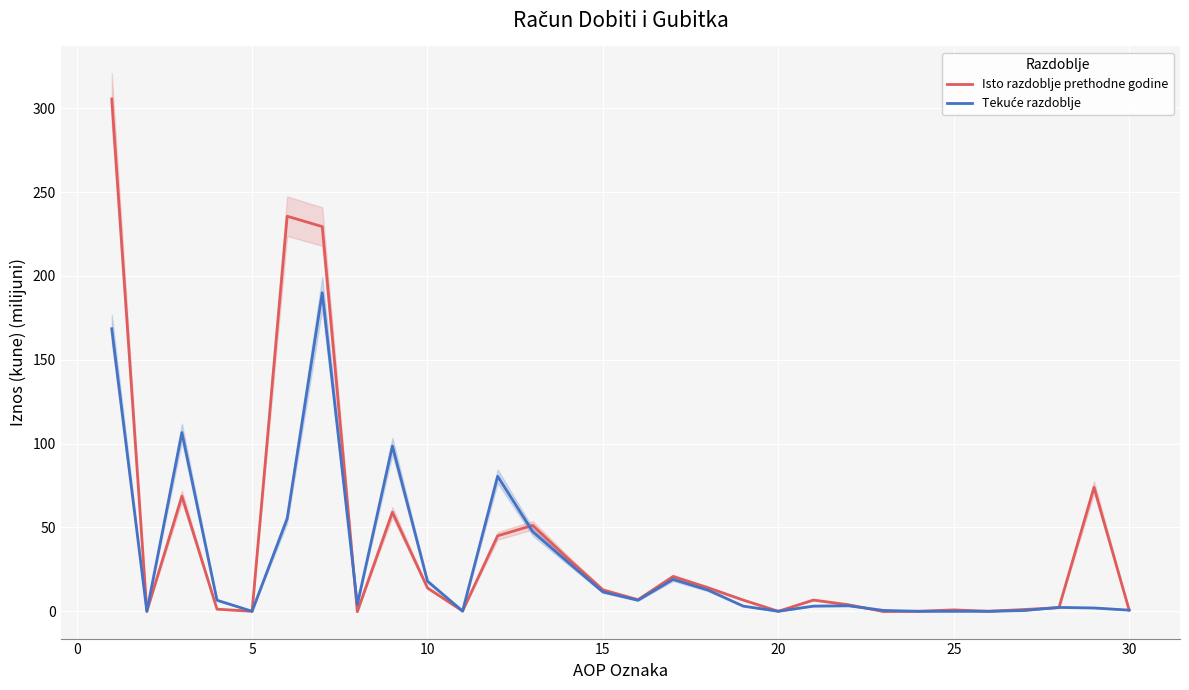

What is the maximum value shown in the chart?

305.5